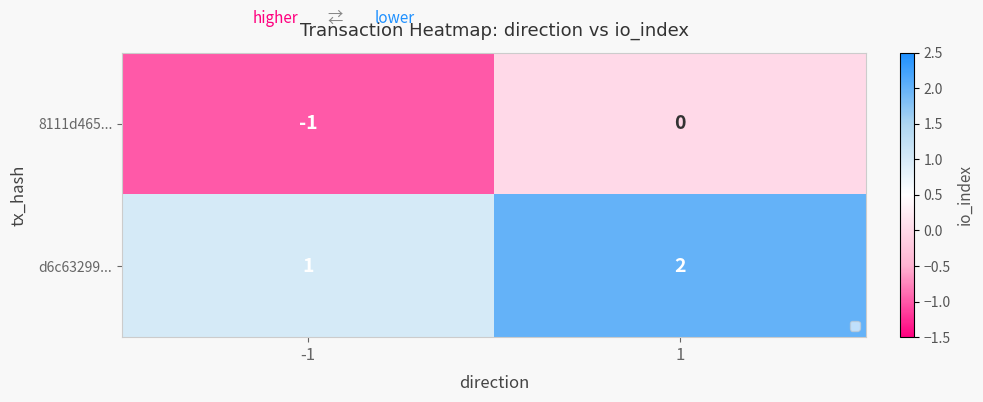

List the series in order of their peak value, lowest first.

8111d465..., d6c63299...